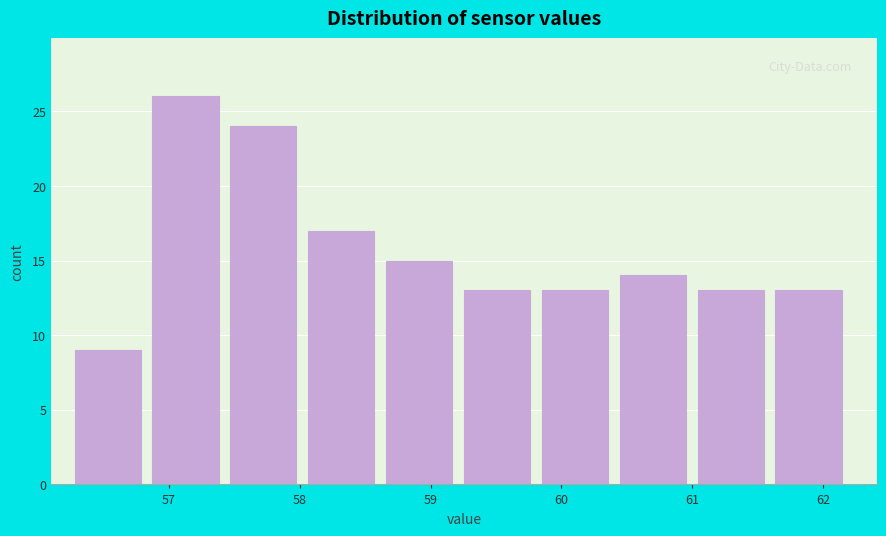

Which range on the x-axis has the tallest bar?

56.9 to 57.5